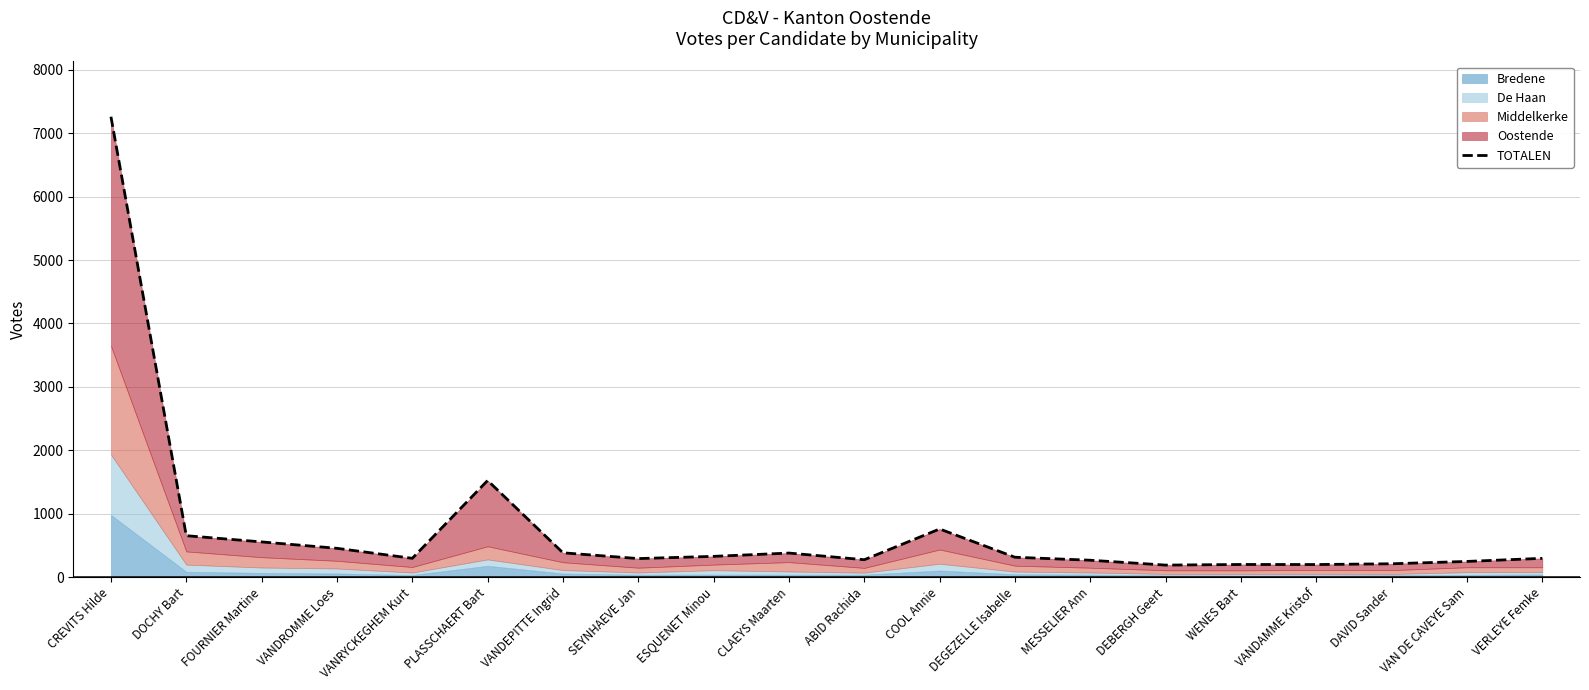

At which category does the chart reach its minimum across all series?

DEBERGH Geert